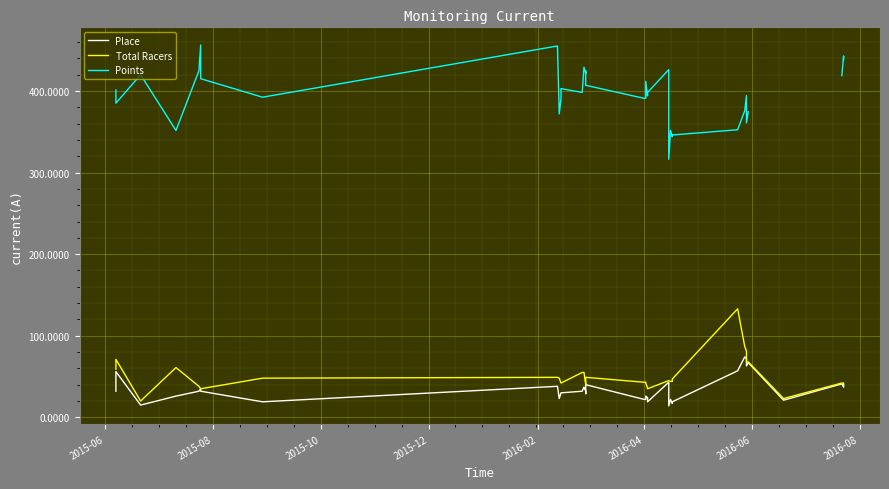

True or false: Place and Points cross at least once.

False